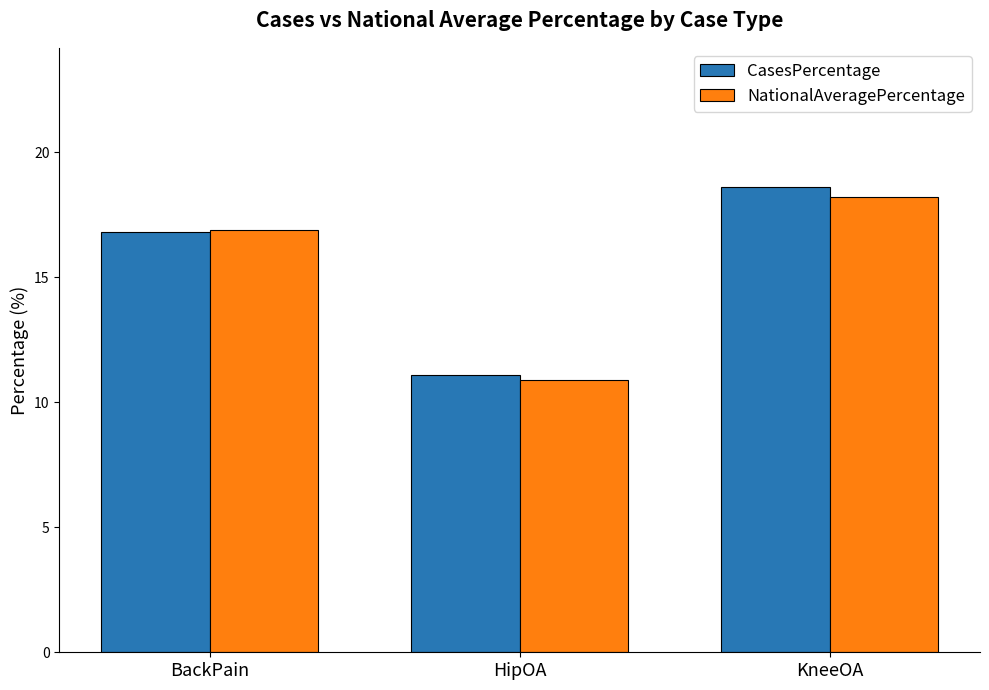

What is the maximum value shown in the chart?

18.6